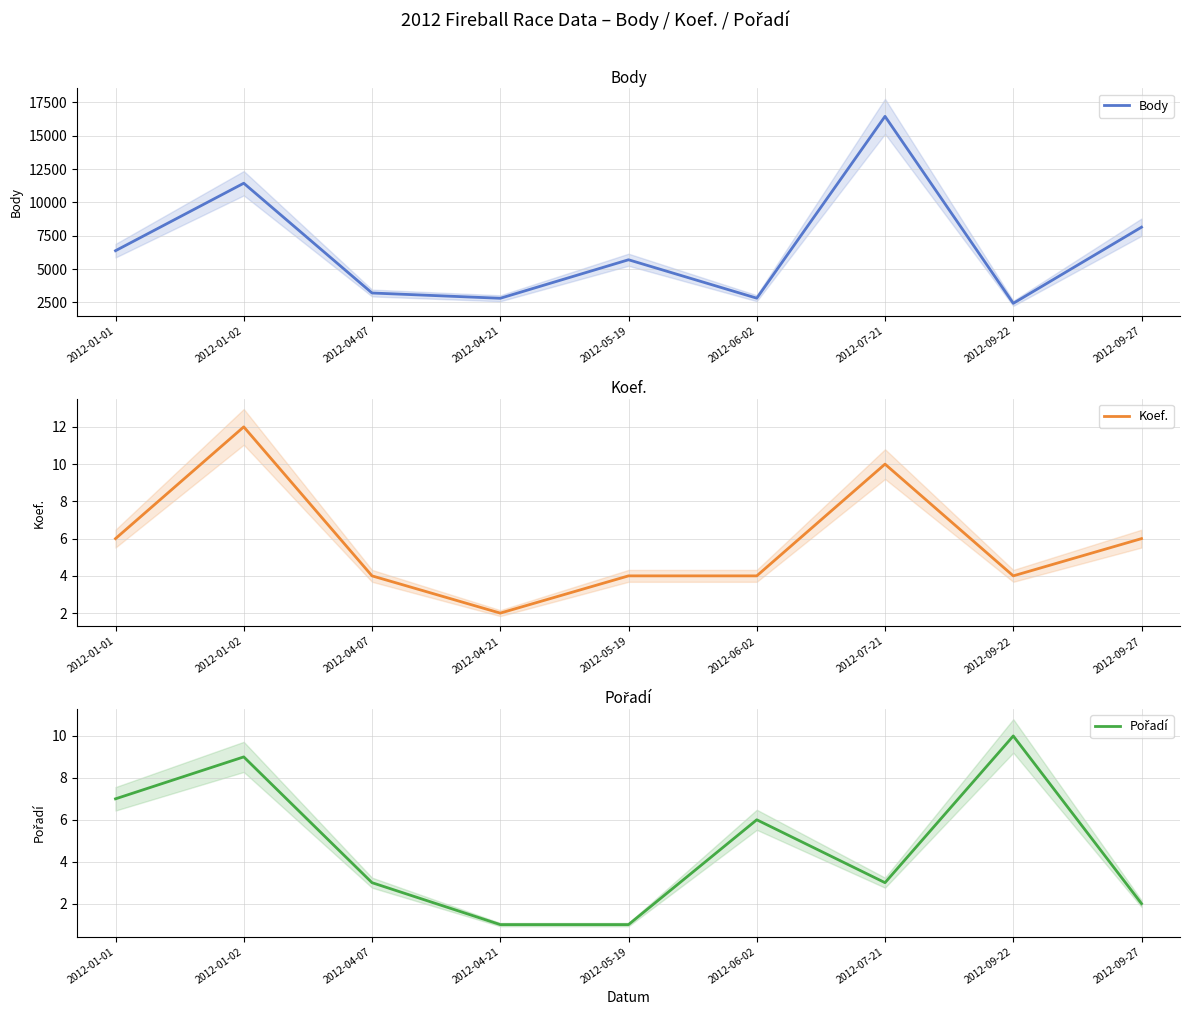

How many values in the Pořadí series are below 3?

3